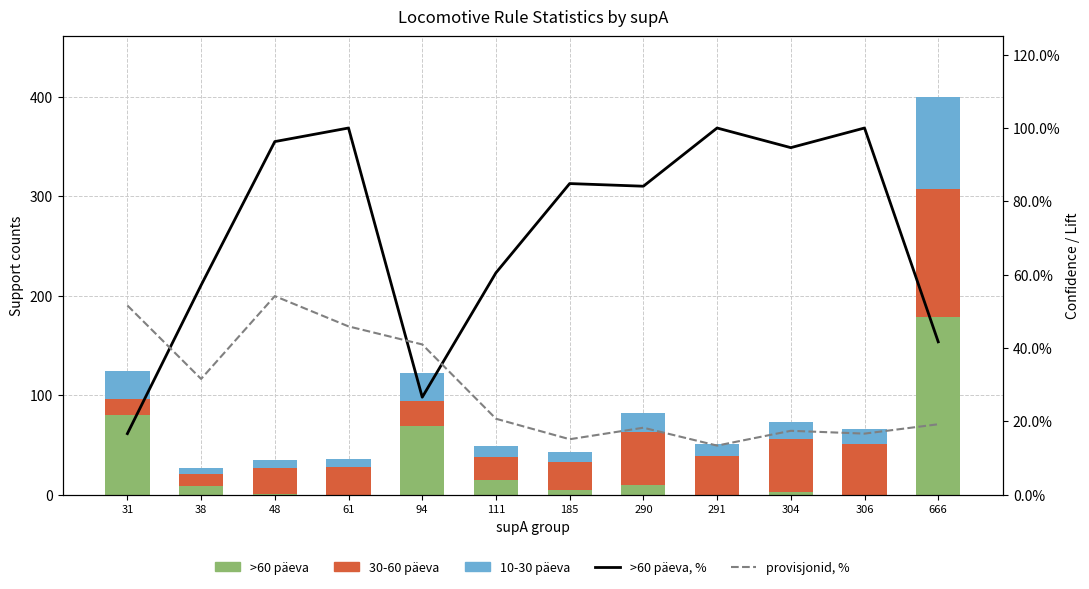

Does the chart contain any negative values?

No